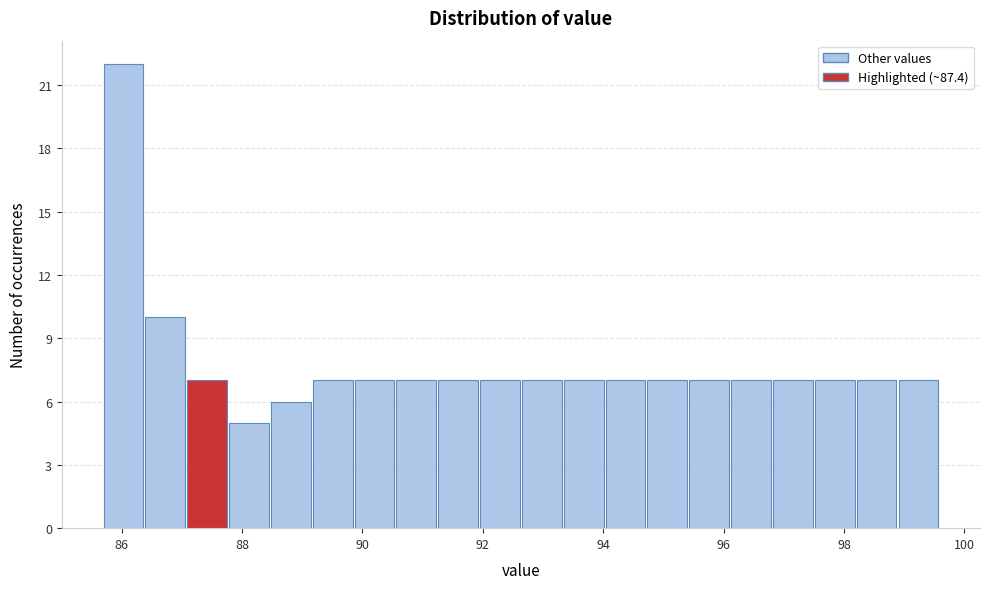

Read against the x-axis, roughly where is the centre of the tallest bar?

86.0